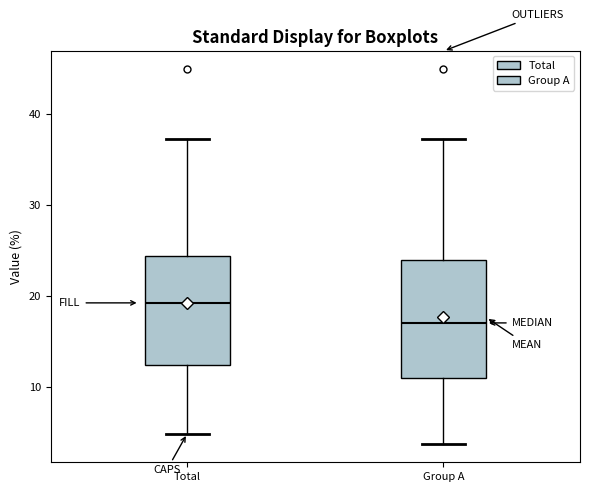

Where does the median line of the box for Total sit on the y-axis? The values are not printed on the chart, so give them approximately, as read against the axis.

19